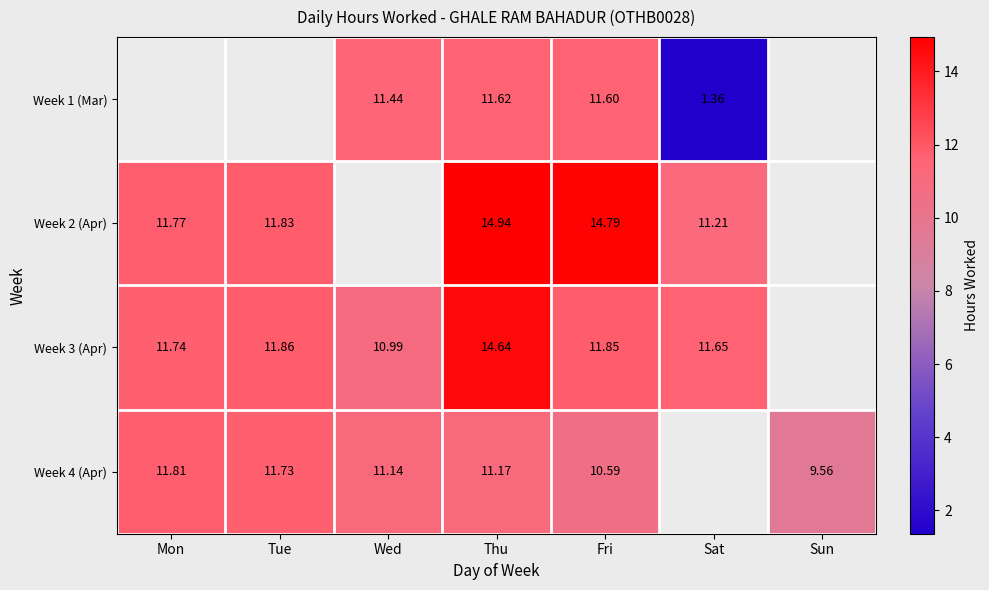

How many categories are shown in the chart?

7